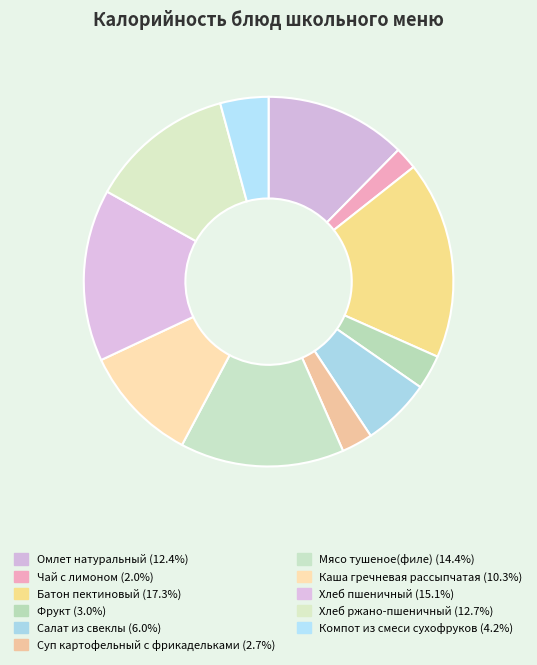

Between Батон пектиновый and Суп картофельный с фрикадельками, which is larger?

Батон пектиновый